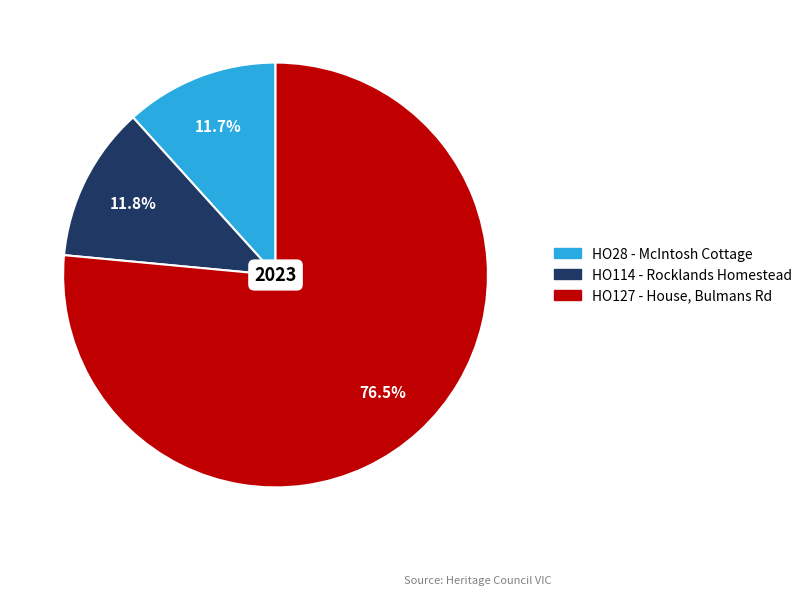

Is there a majority slice in this chart?

Yes